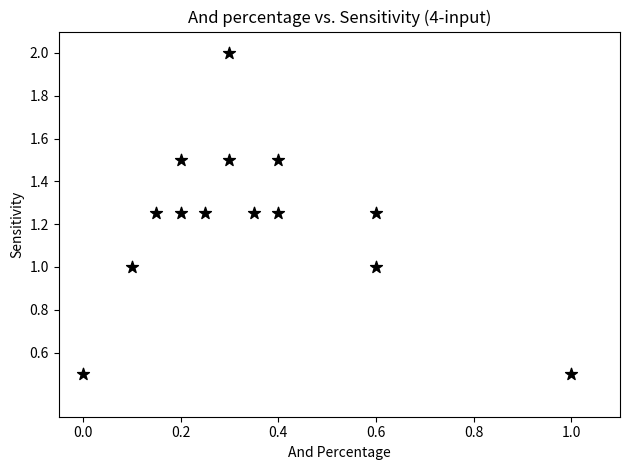

What is the range of Y values (max minus min)?

1.5